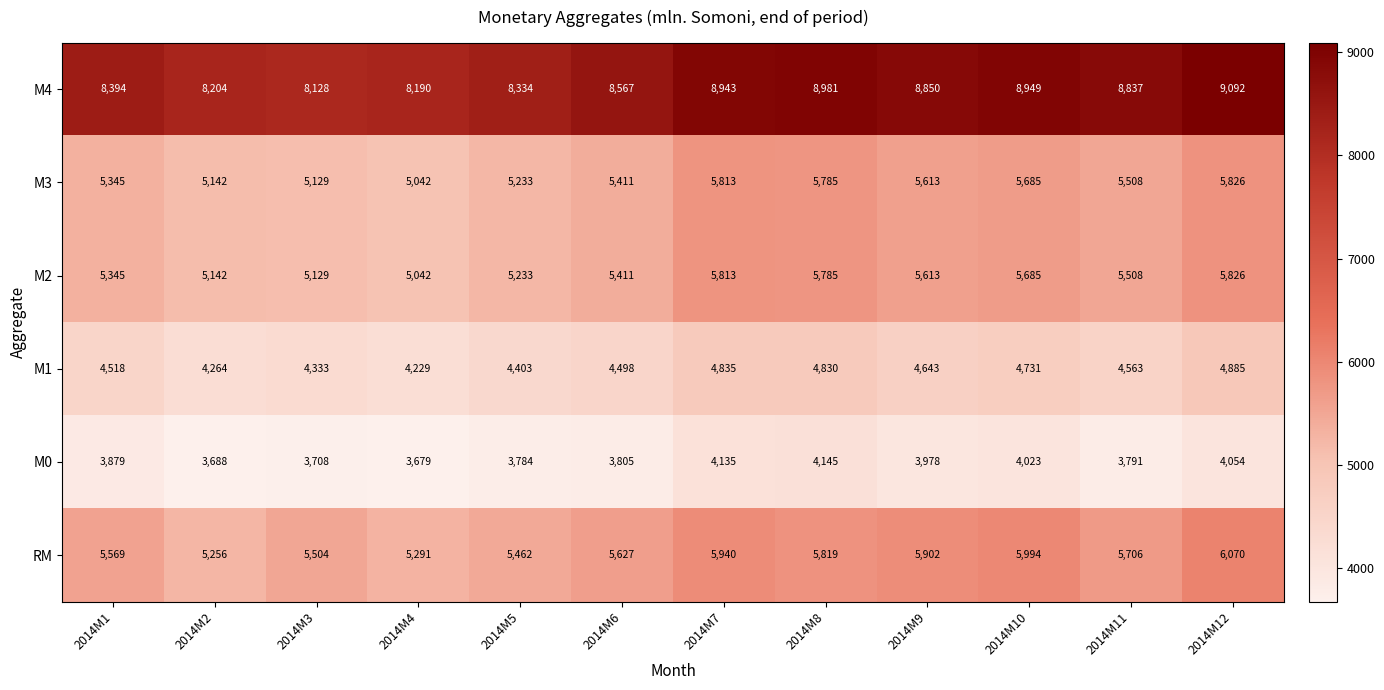

What value does the M0 series have at 2014M6, to the nearest 5?

3805